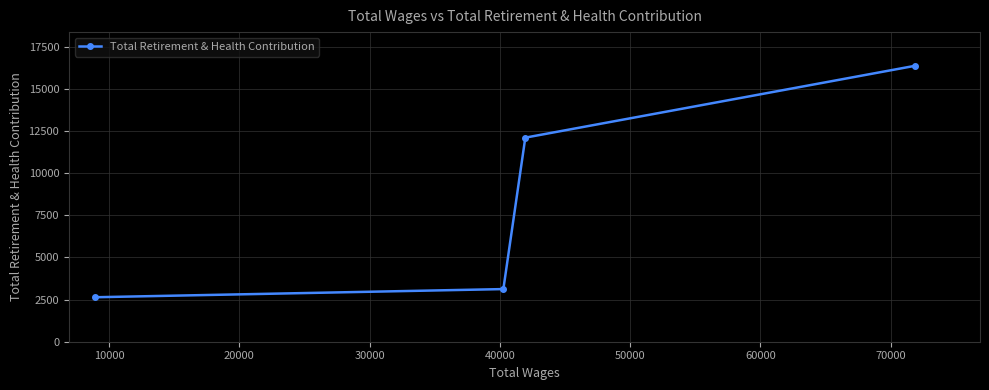

What is the value of the 3rd point from the left?

12104